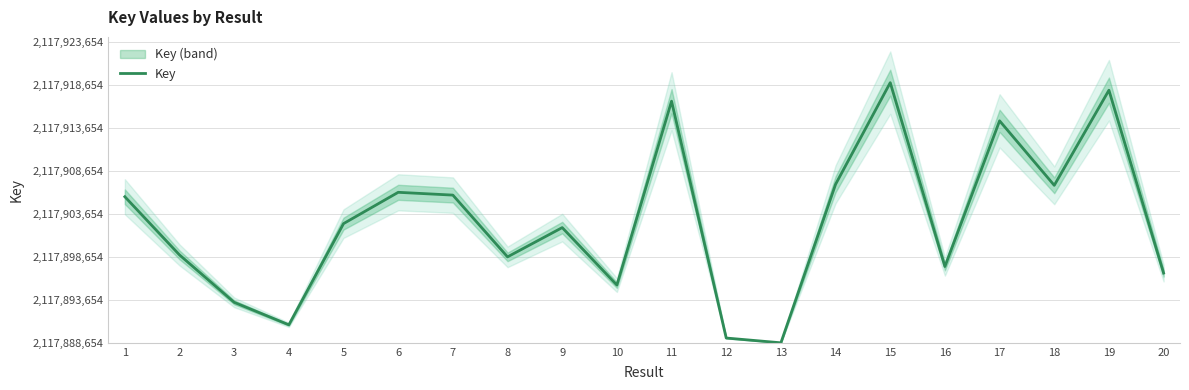

True or false: there are more than 0 points higher than both neighbors.

True